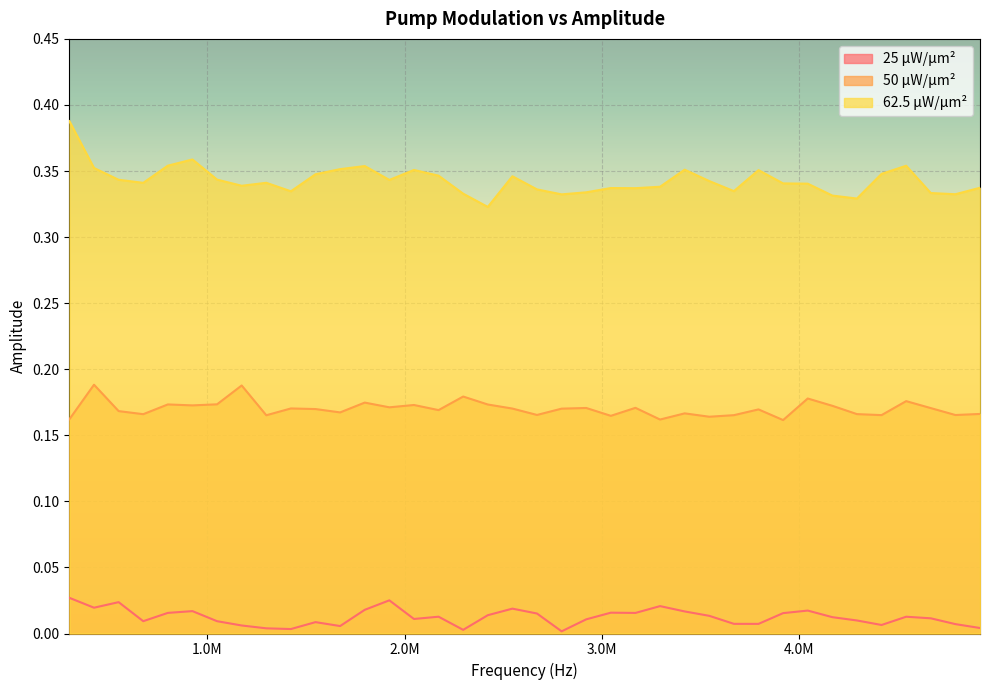

Rank the series by their maximum value, from lowest to highest.

25 μW/μm², 50 μW/μm², 62.5 μW/μm²